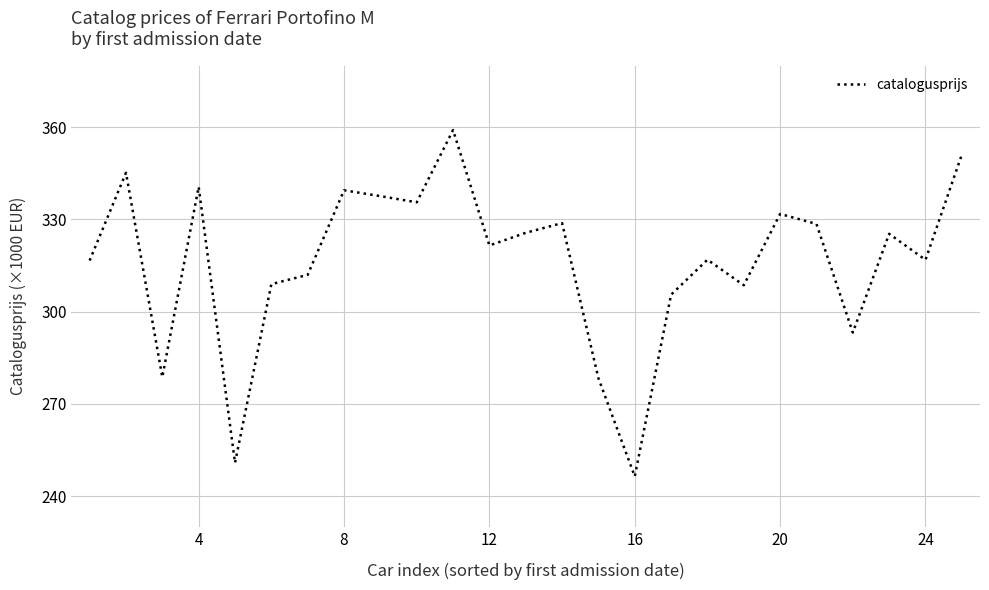

What is the difference between the maximum and second lowest values?

108.2